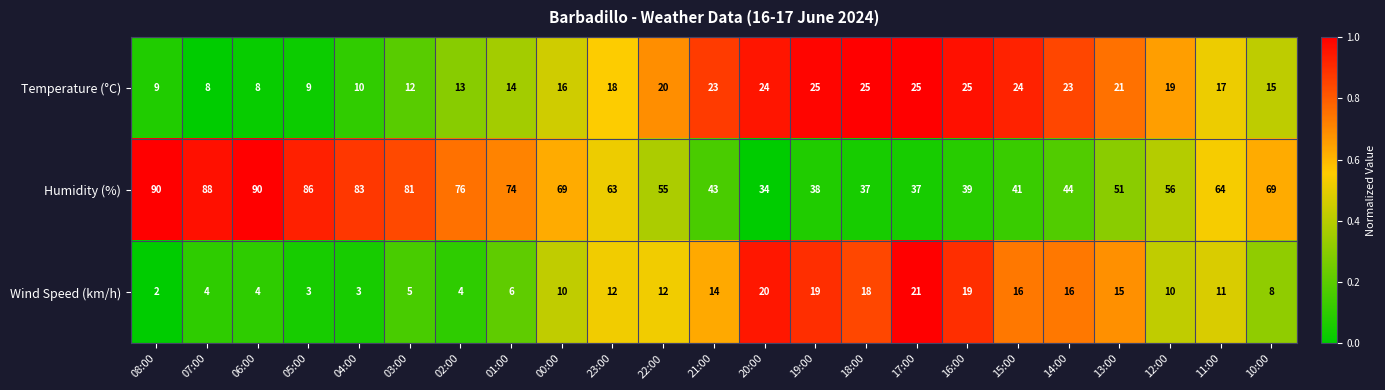

Is it true that Wind Speed (km/h) equals 36 at 17:00?

False